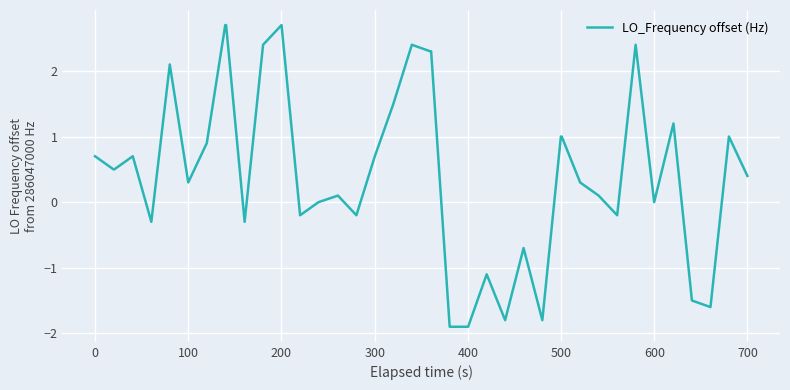

What is the difference between the maximum and minimum values?

4.6